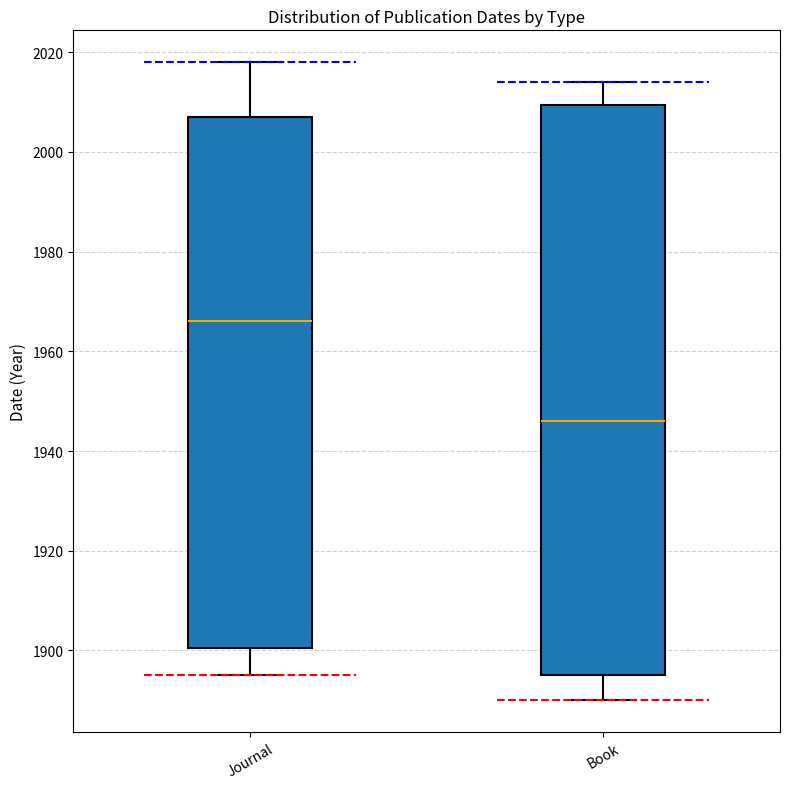

Reading left to right, transcribe this box plot: for each box, give where its median line is, the range the box spans, and where its two whiskers end, as read against the y-axis. The values are not printed on the chart, so give them approximately, as read against the axis.

Journal: median 1966, box 1900 to 2008, whiskers 1896 to 2018
Book: median 1946, box 1896 to 2010, whiskers 1890 to 2014